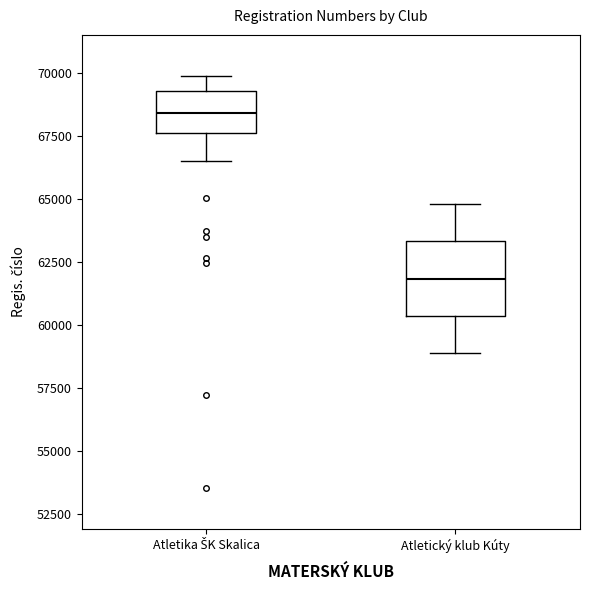

Comparing the boxes themselves (not the whiskers), which one is the tallest?

Atletický klub Kúty